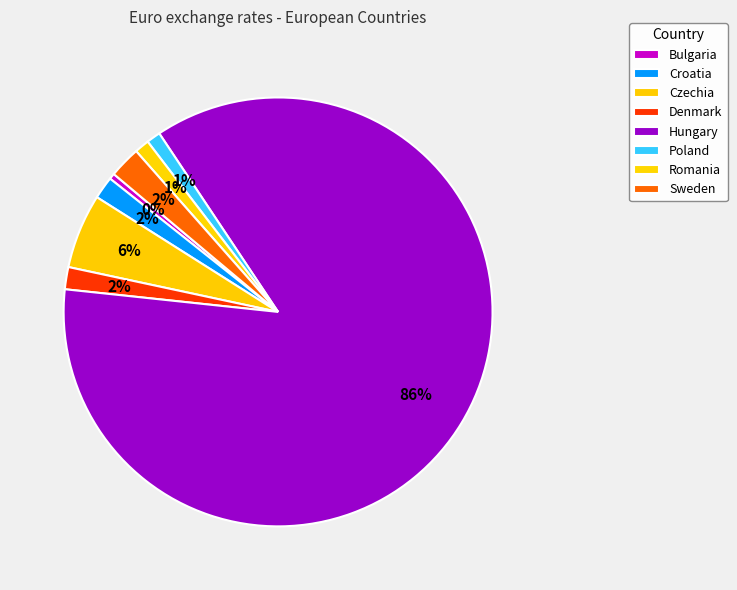

Does any single category account for the majority?

Yes